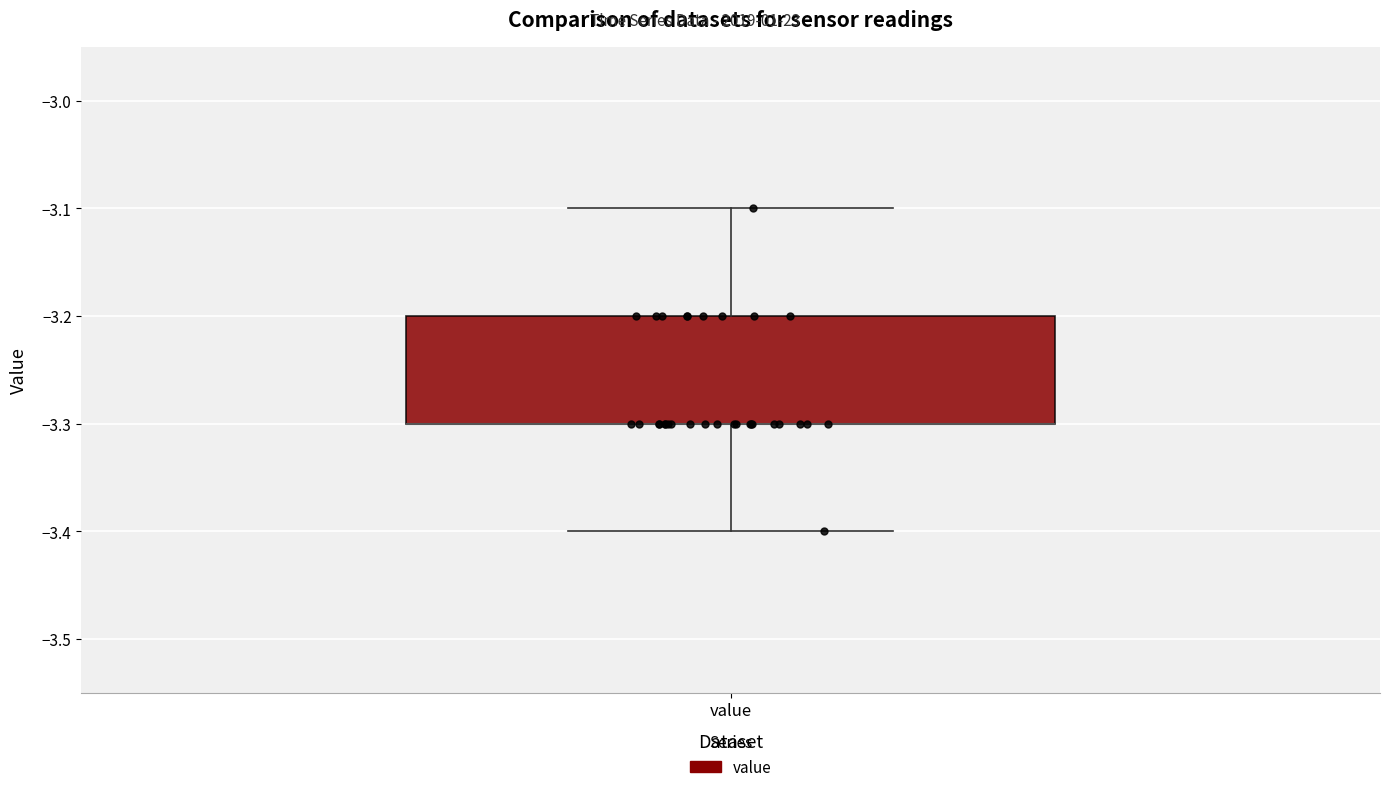

Transcribe this box plot: give where the median line is, the range the box spans, and where the two whiskers end, as read against the y-axis. The values are not printed on the chart, so give them approximately, as read against the axis.

median -3.3 (drawn on the box's lower edge), box -3.3 to -3.2, whiskers -3.4 to -3.1